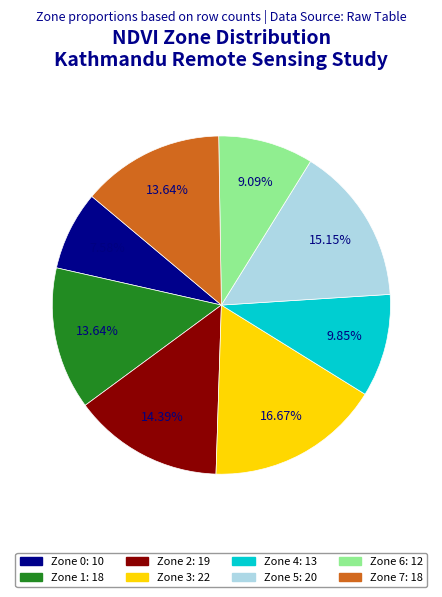

Does any single category account for the majority?

No